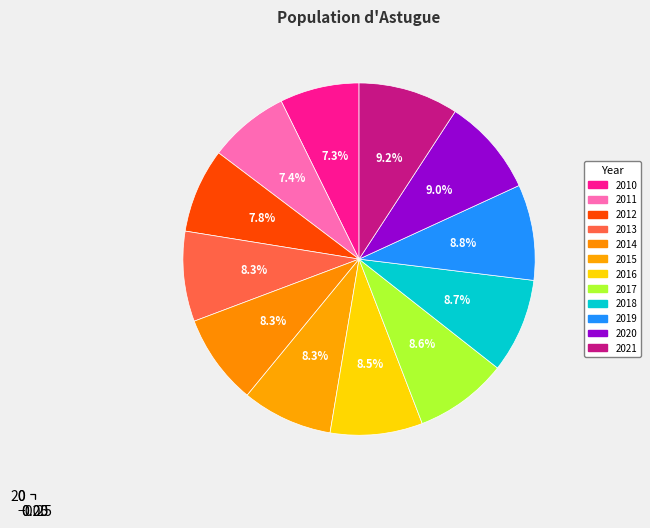

To the nearest percent, what portion does 2021 represent?

9%